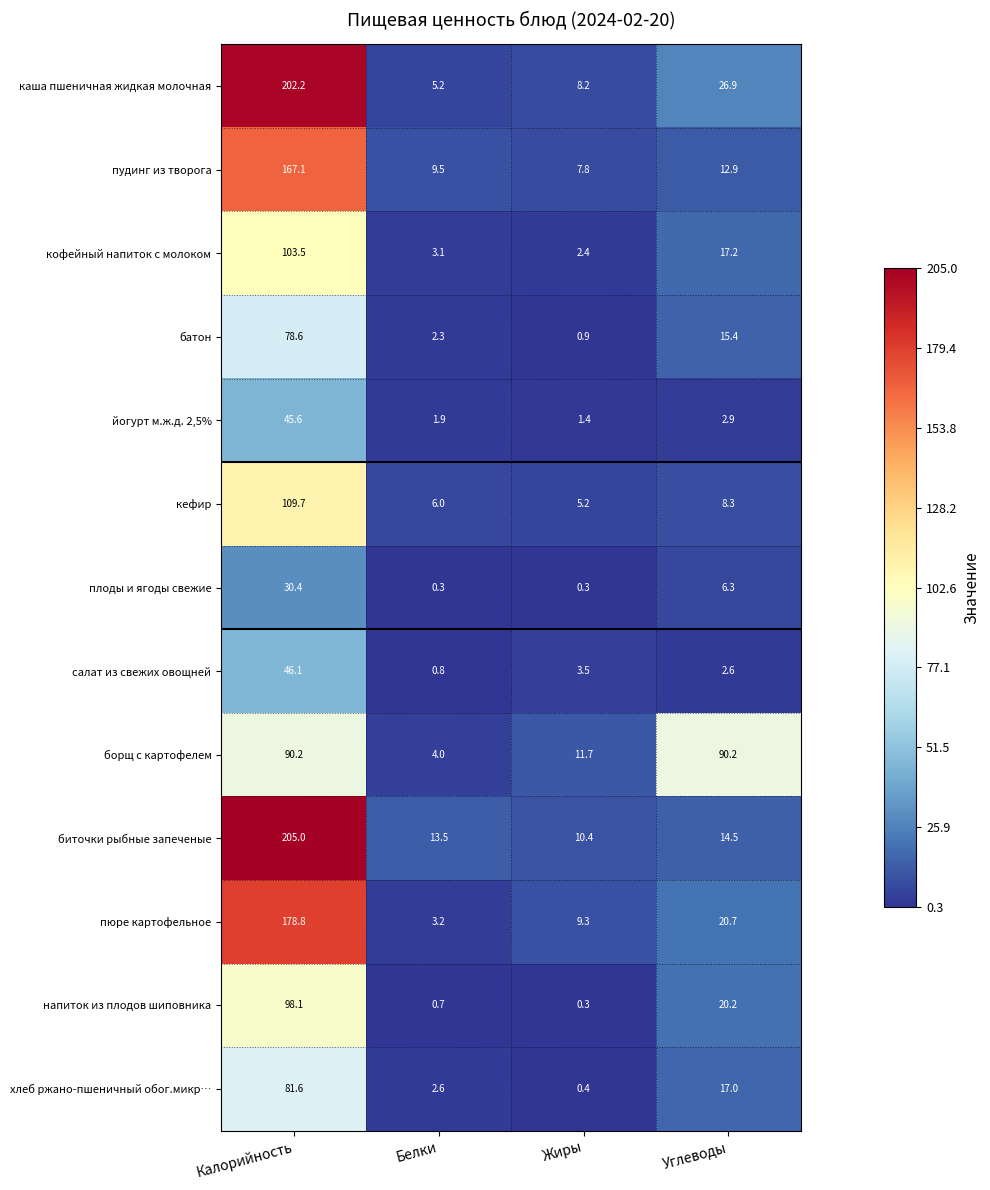

List the series in order of their peak value, highest first.

биточки рыбные запеченые, каша пшеничная жидкая молочная, пюре картофельное, пудинг из творога, кефир, кофейный напиток с молоком, напиток из плодов шиповника, борщ с картофелем, хлеб ржано-пшеничный обог.микр…, батон, салат из свежих овощней, йогурт м.ж.д. 2,5%, плоды и ягоды свежие